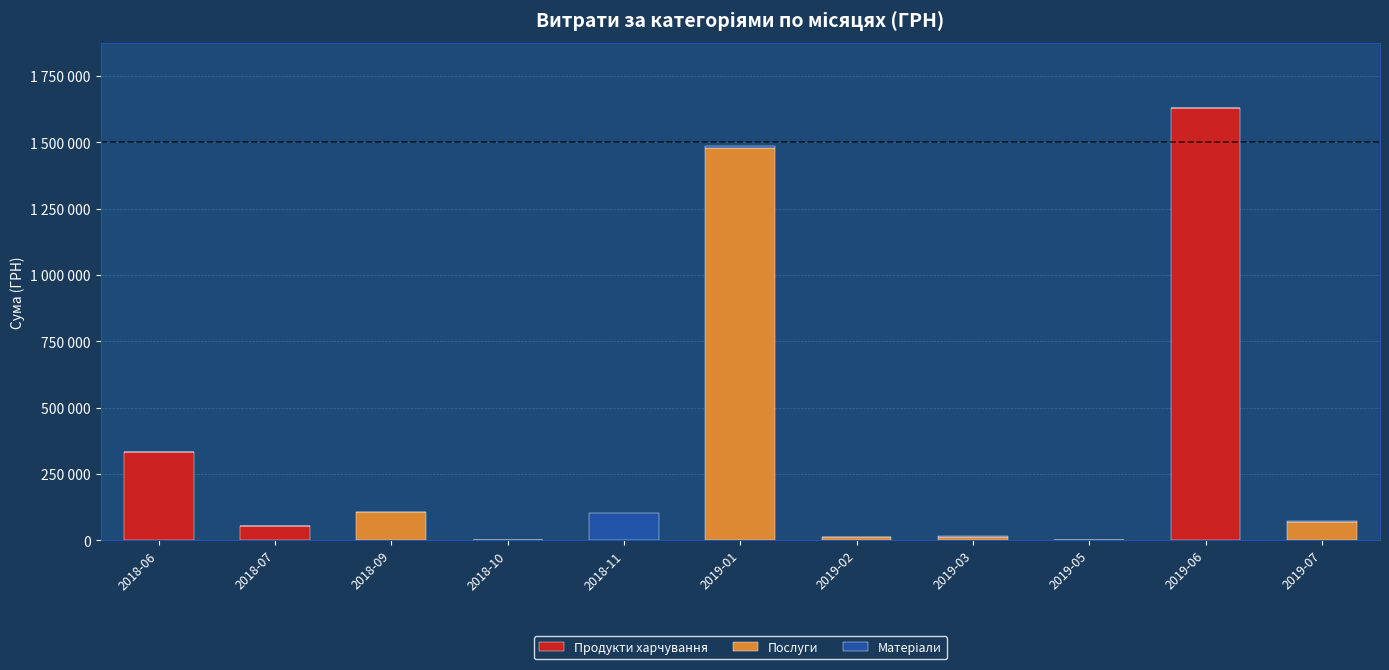

Which series has the largest total across all categories?

Продукти харчування